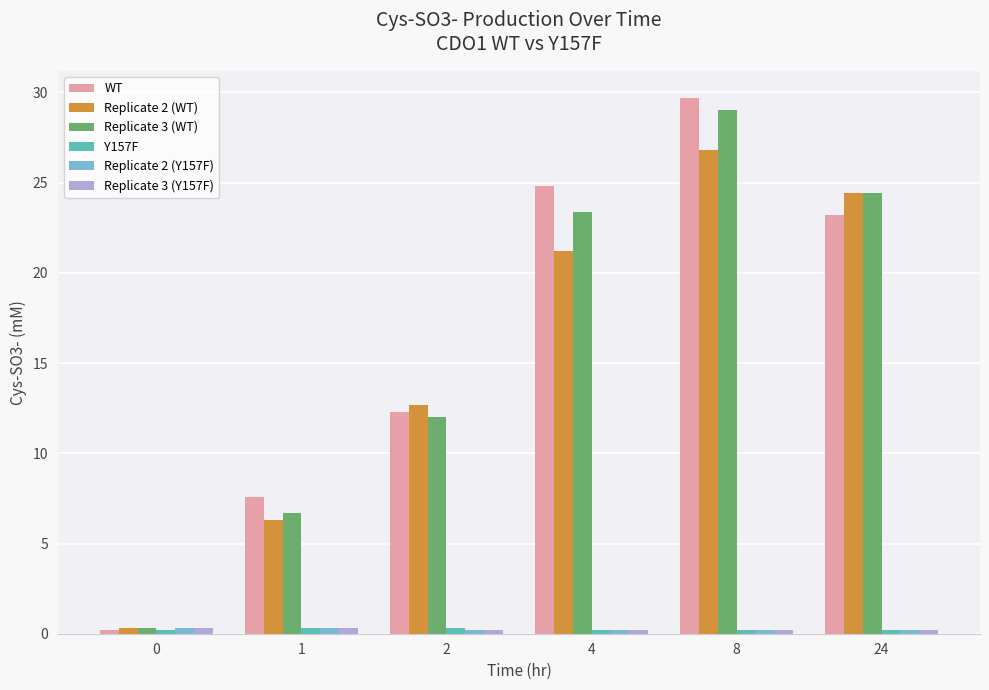

How many bars are there in total?

36